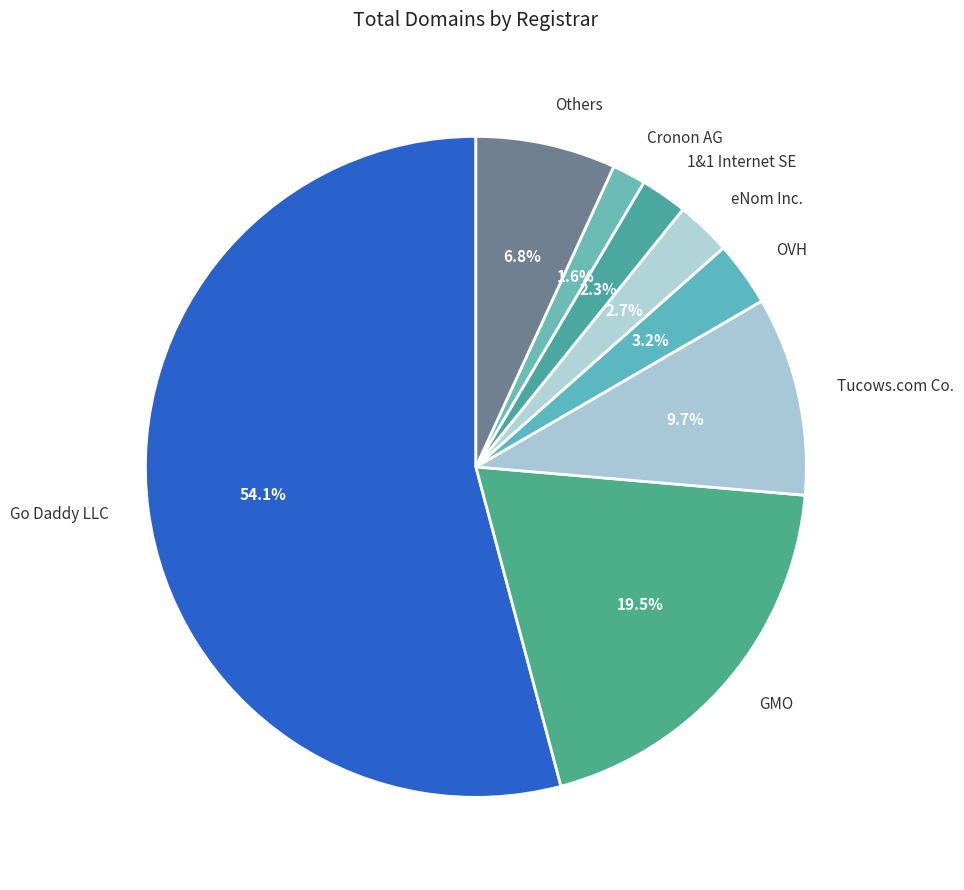

Do 1&1 Internet SE and Go Daddy LLC together represent more than half of the pie?

Yes